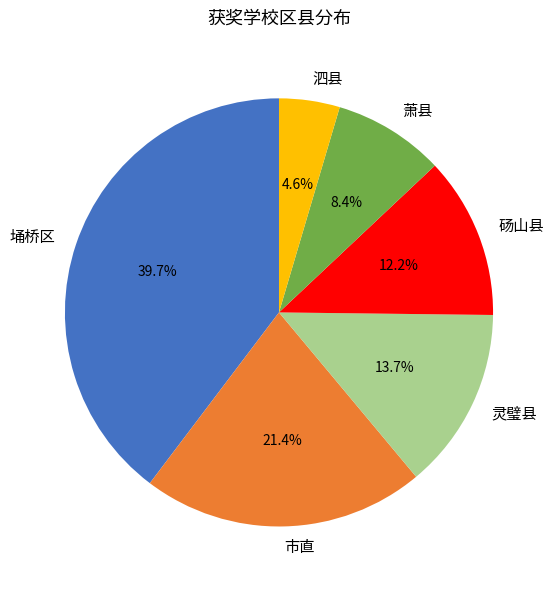

Rank the categories by value from lowest to highest.

泗县, 萧县, 砀山县, 灵璧县, 市直, 埇桥区